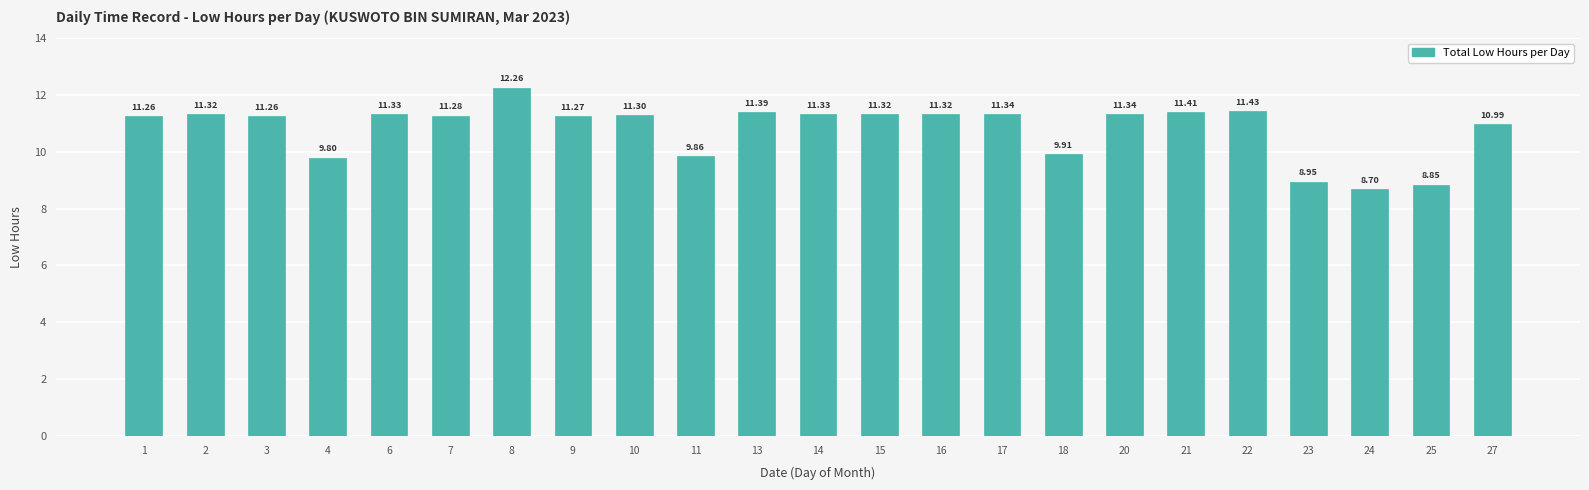

What value does the data have at 27?

11.0